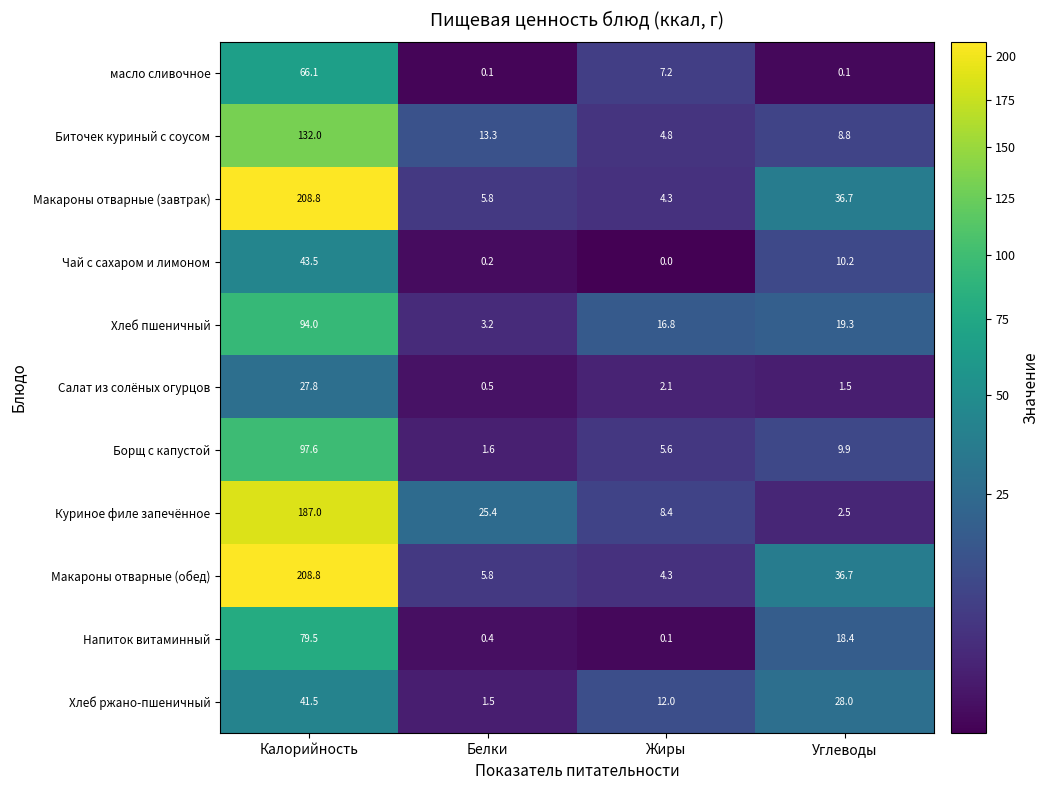

At how many categories does at least one series exceed 170?

1